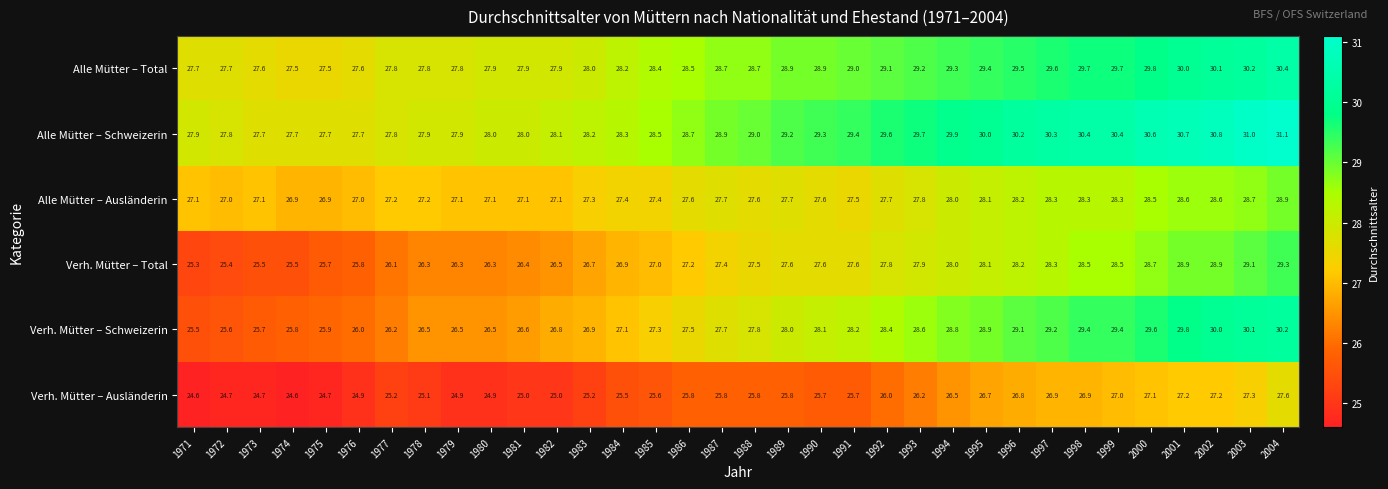

The value of Verh. Mütter – Ausländerin at 2004 is 40.0. True or false?

False